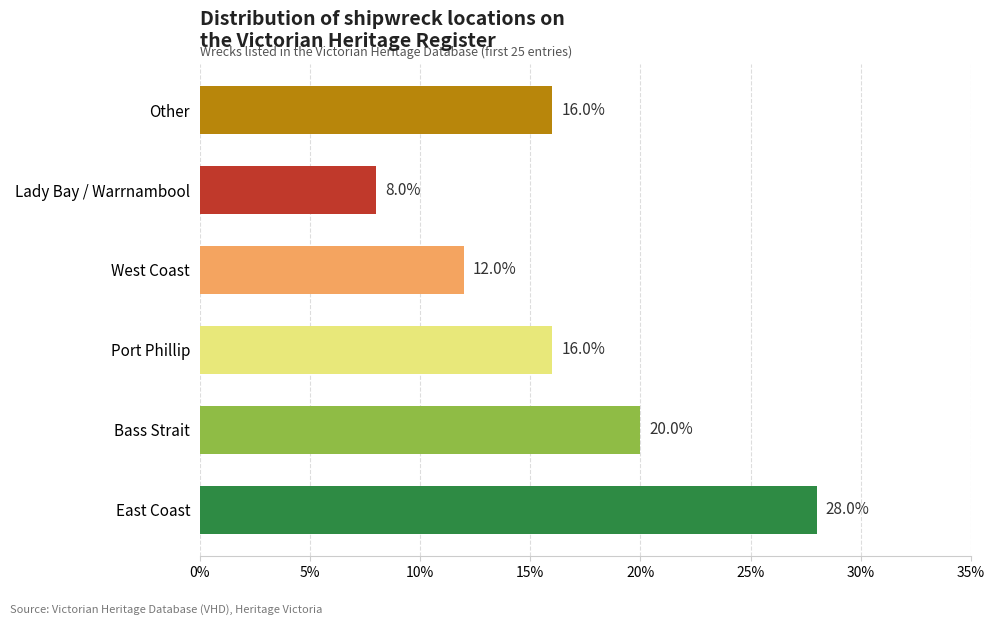

Which has a higher value, Bass Strait or Other?

Bass Strait